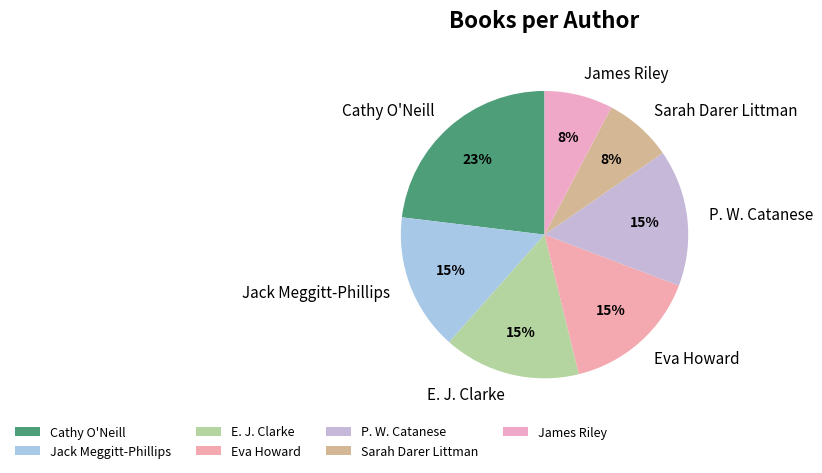

Is the sum of Jack Meggitt-Phillips and E. J. Clarke greater than half?

No